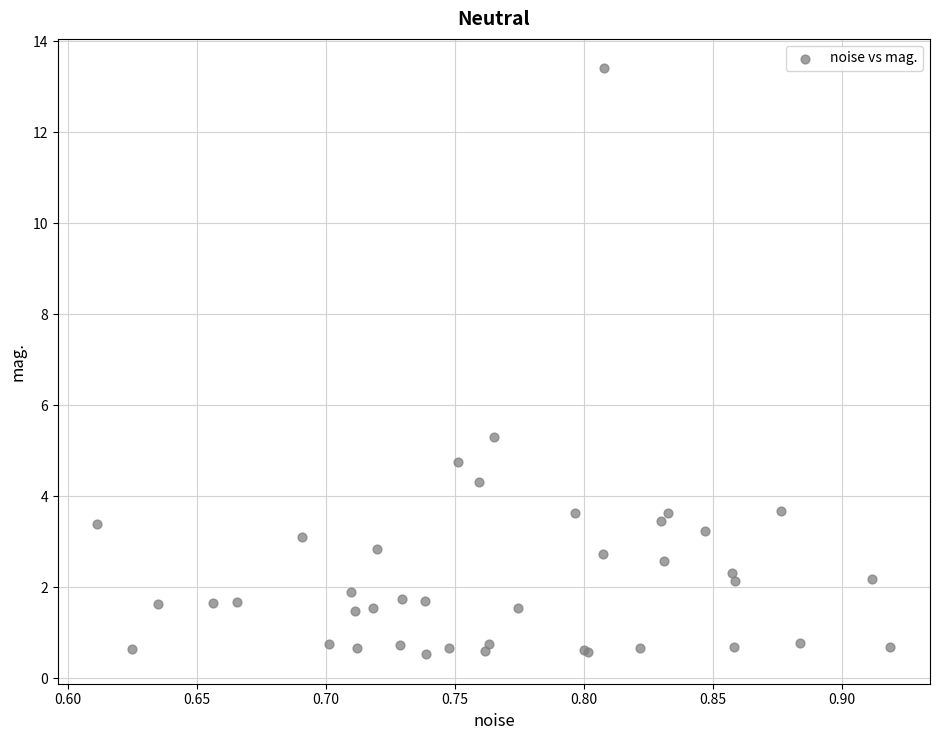

What Y value in the scatter plot is closest to 6?

5.3